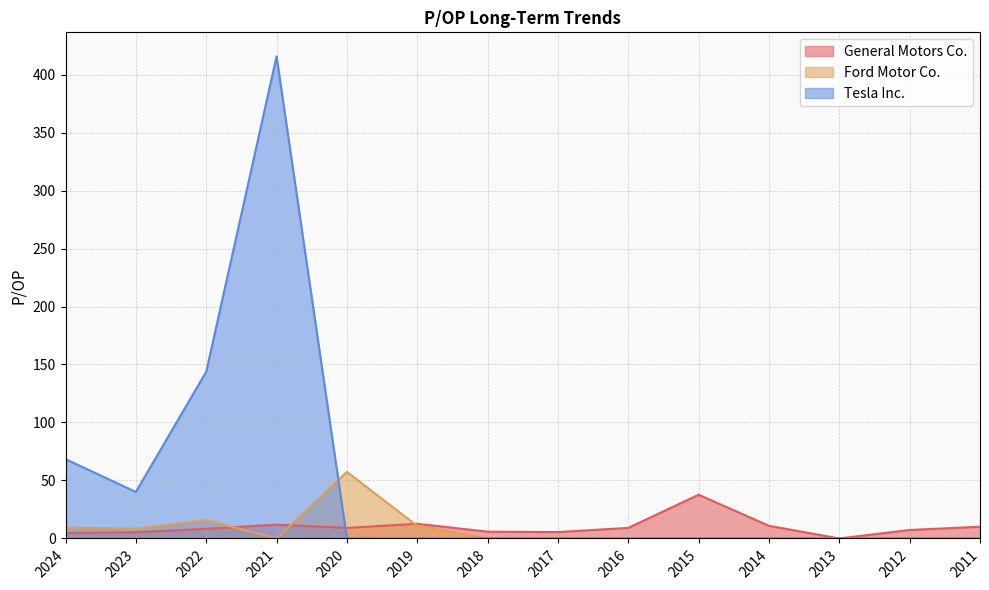

At how many categories does at least one series exceed 250?

1